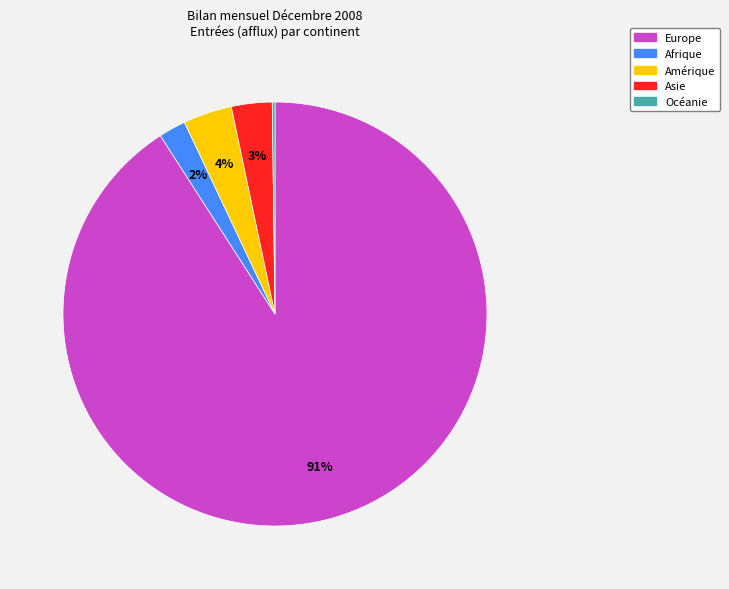

Is it true that Afrique is 2% of the pie?

True